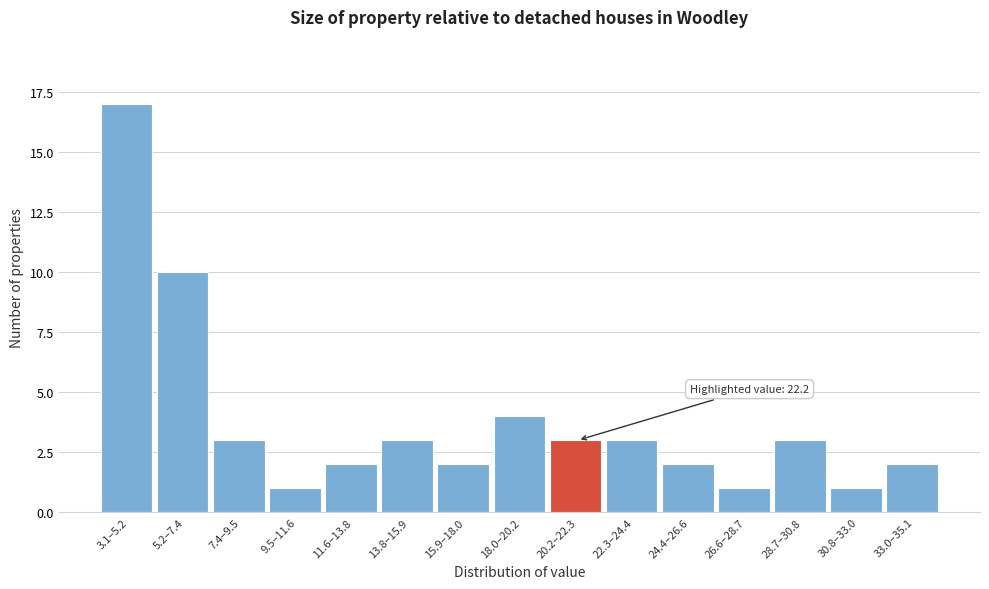

Reading left to right, transcribe all the data shown in this chart.

17	10	3	1	2	3	2	4	3	3	2	1	3	1	2